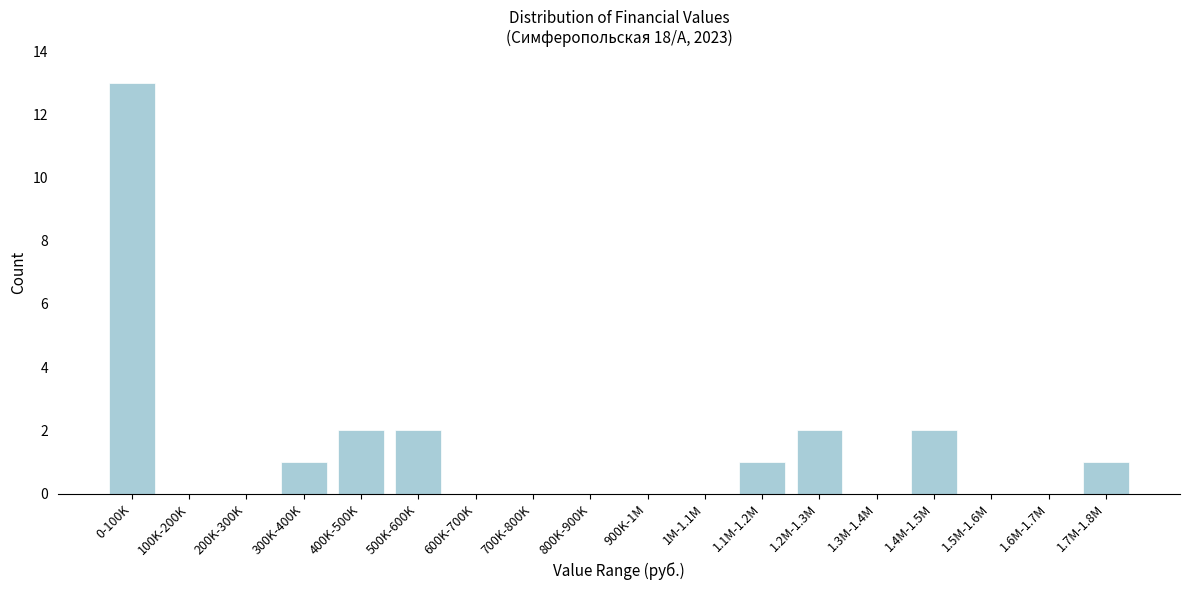

Reading left to right, extract all data points from this chart.

0-100K=13	100K-200K=0	200K-300K=0	300K-400K=1	400K-500K=2	500K-600K=2	600K-700K=0	700K-800K=0	800K-900K=0	900K-1M=0	1M-1.1M=0	1.1M-1.2M=1	1.2M-1.3M=2	1.3M-1.4M=0	1.4M-1.5M=2	1.5M-1.6M=0	1.6M-1.7M=0	1.7M-1.8M=1